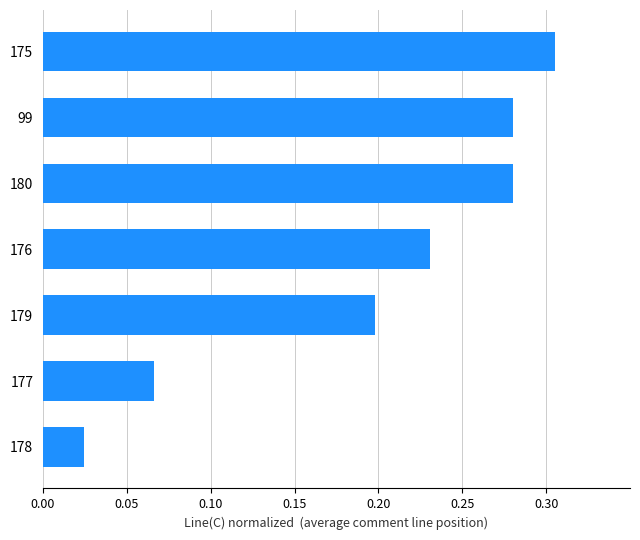

Which category has the lowest value across all series?

178